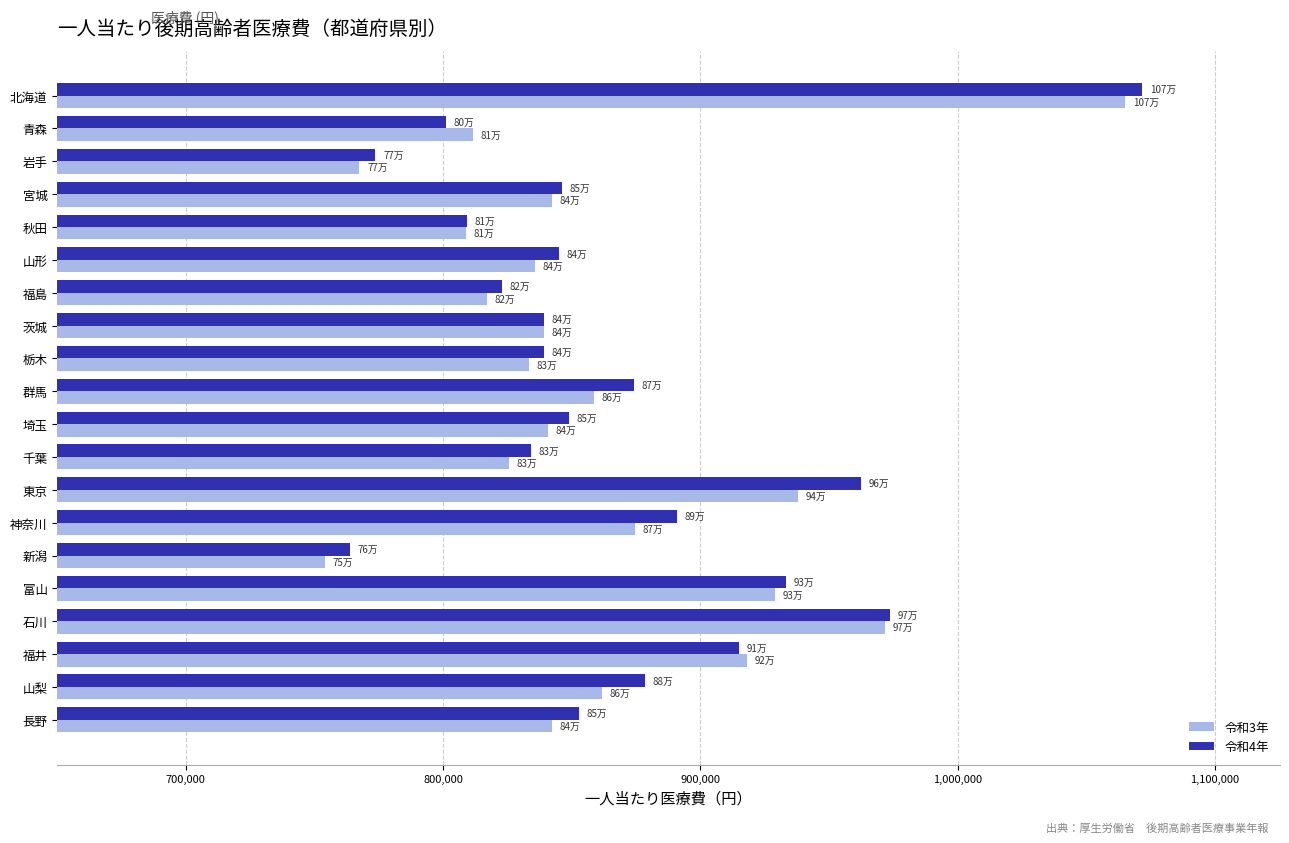

How many data points in 令和4年 are less than 848958?

10